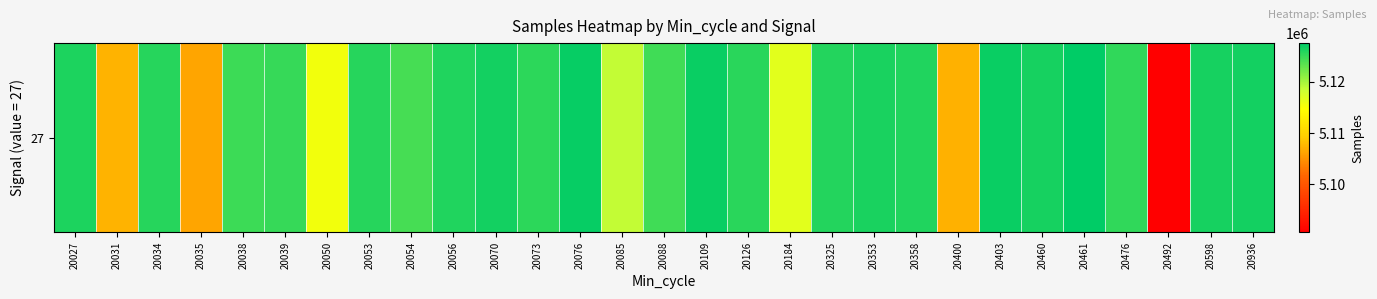

Reading left to right, extract all data points from this chart.

5126152	5107323	5125723	5106320	5124830	5125083	5115590	5125776	5124289	5126070	5126661	5125504	5127206	5118664	5124574	5127042	5125619	5116732	5125913	5126384	5126149	5107134	5127048	5126492	5127594	5125347	5090624	5126504	5126689